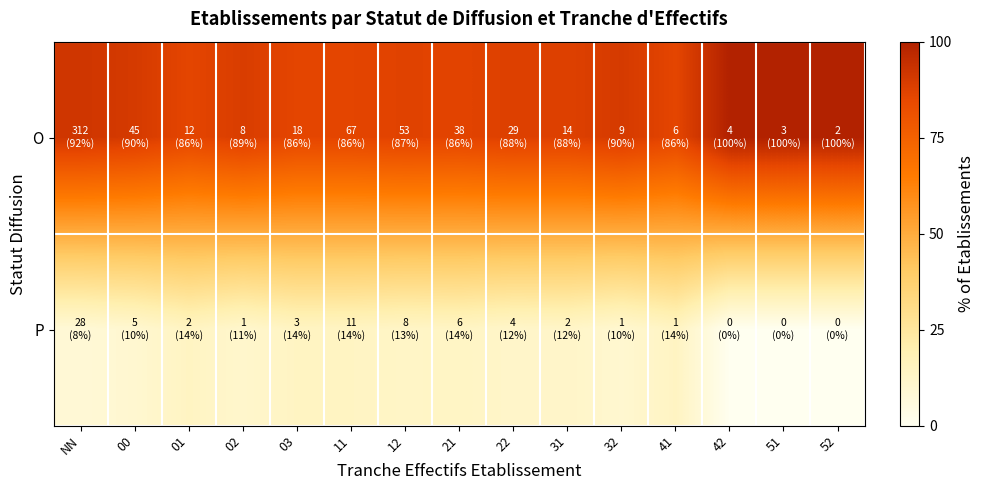

Reading left to right, extract all data points from this chart.

O: NN=91.8	00=90.0	01=85.7	02=88.9	03=85.7	11=85.9	12=86.9	21=86.4	22=87.9	31=87.5	32=90.0	41=85.7	42=100.0	51=100.0	52=100.0
P: NN=8.2	00=10.0	01=14.3	02=11.1	03=14.3	11=14.1	12=13.1	21=13.6	22=12.1	31=12.5	32=10.0	41=14.3	42=0.0	51=0.0	52=0.0